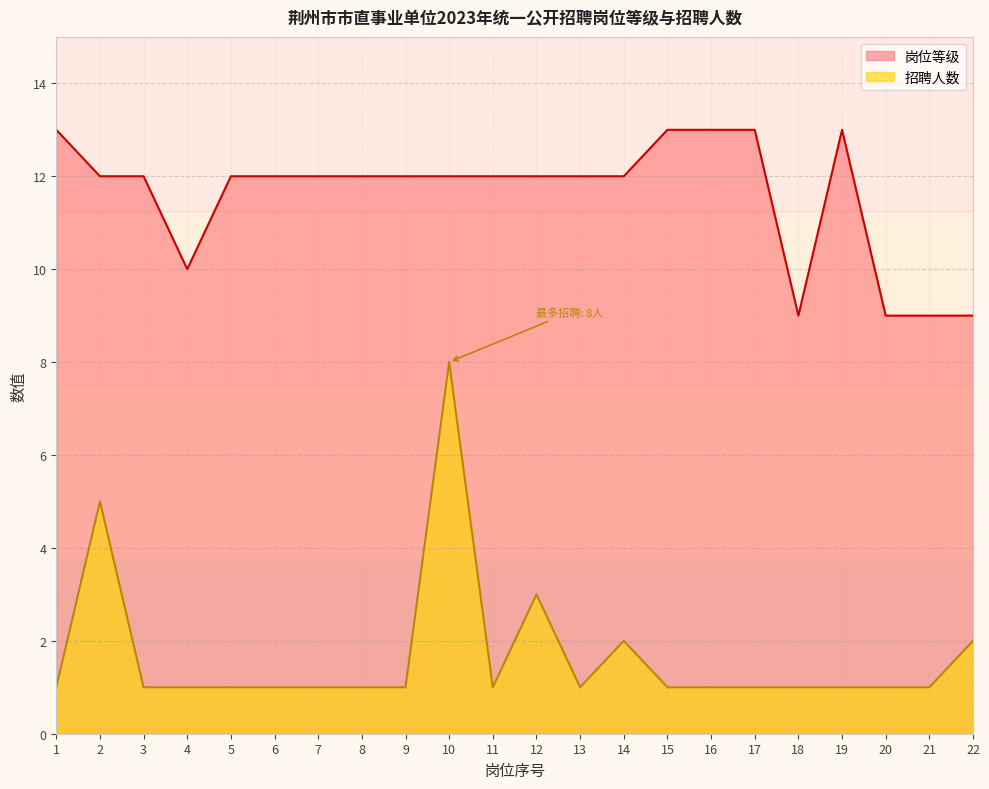

True or false: 招聘人数 and 岗位等级 cross at least once.

False